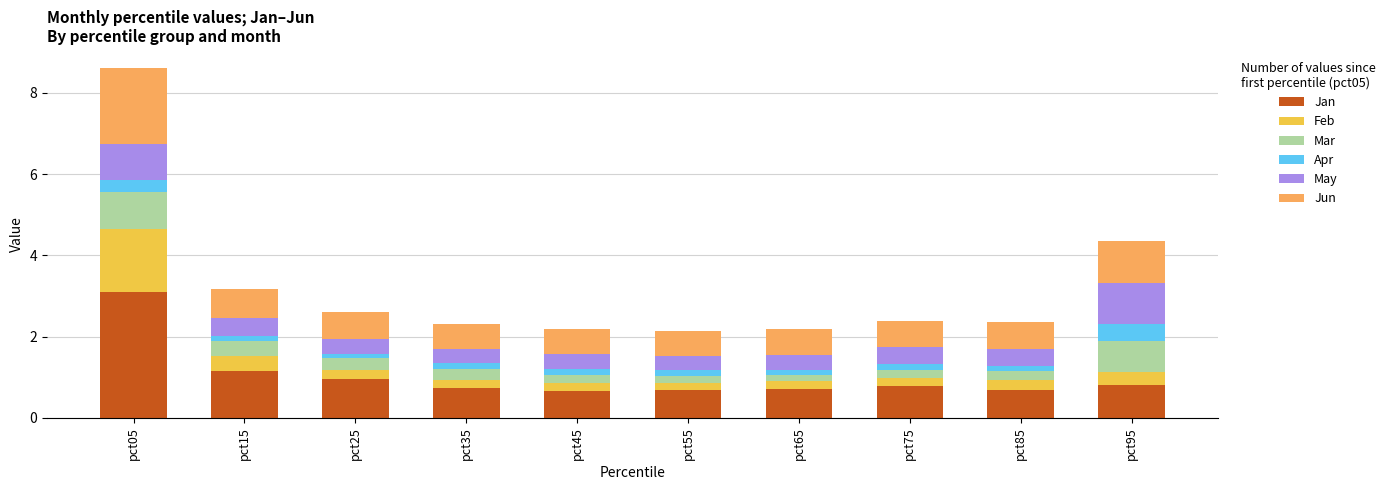

What are all the series names shown in the legend?

Jan, Feb, Mar, Apr, May, Jun